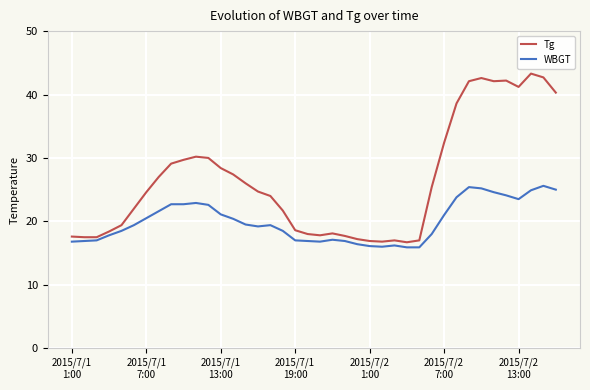

List the series in order of their peak value, highest first.

Tg, WBGT